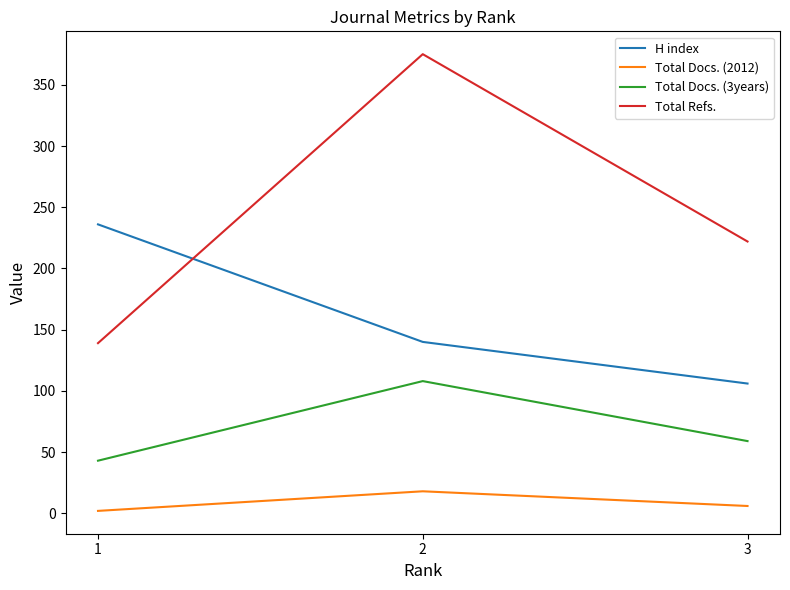

Read the H index value at 3.

106